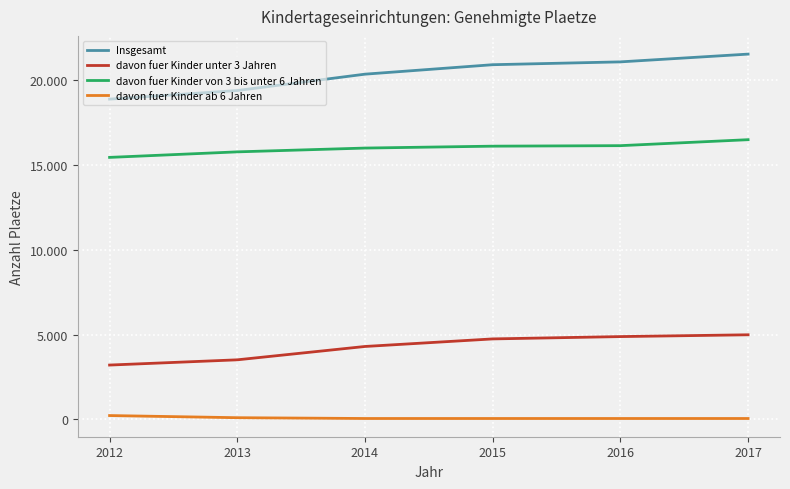

What is the value of the davon fuer Kinder unter 3 Jahren point at the 3rd from the left?

4302